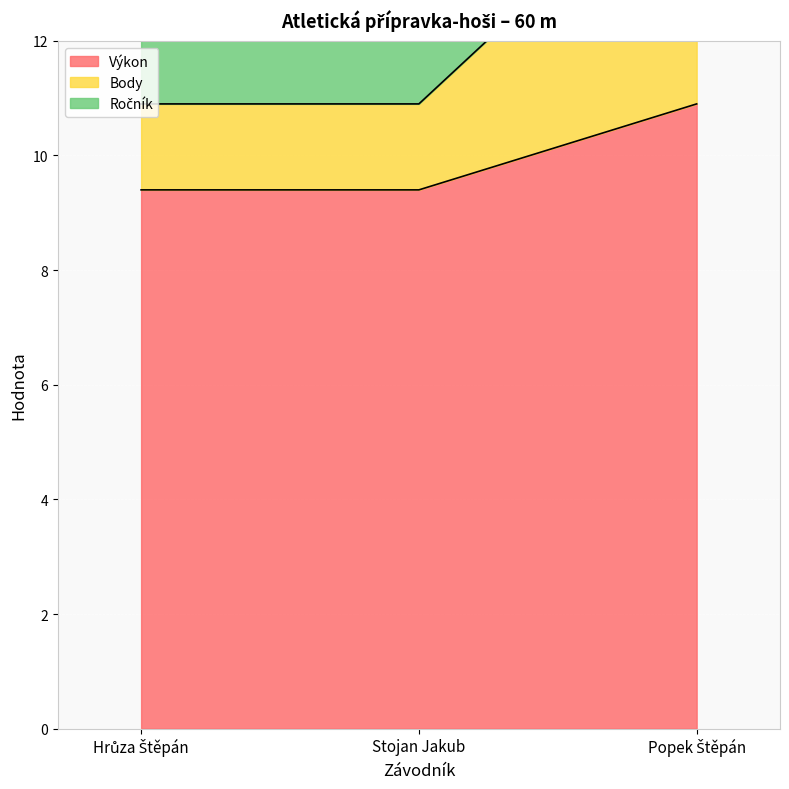

The Výkon series shows 9.4 at Stojan Jakub. True or false?

True